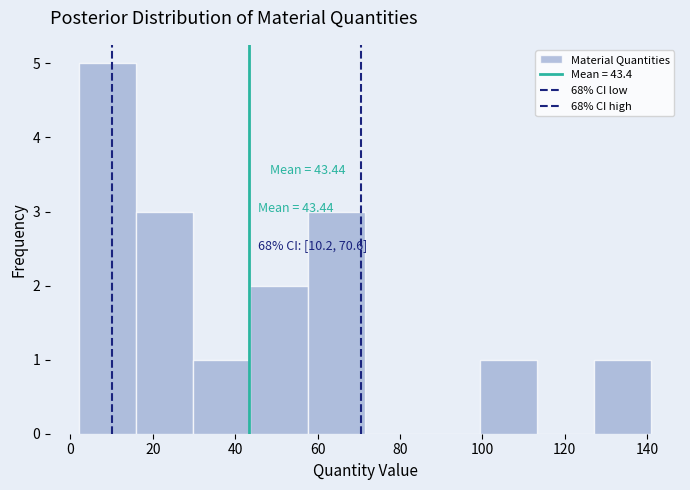

Over which range of the x-axis is the bar tallest?

2 to 16